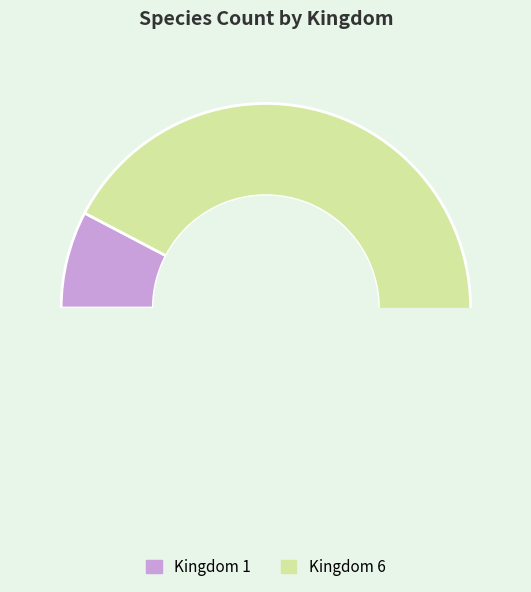

To the nearest percent, what percentage of the pie is 6?

92%